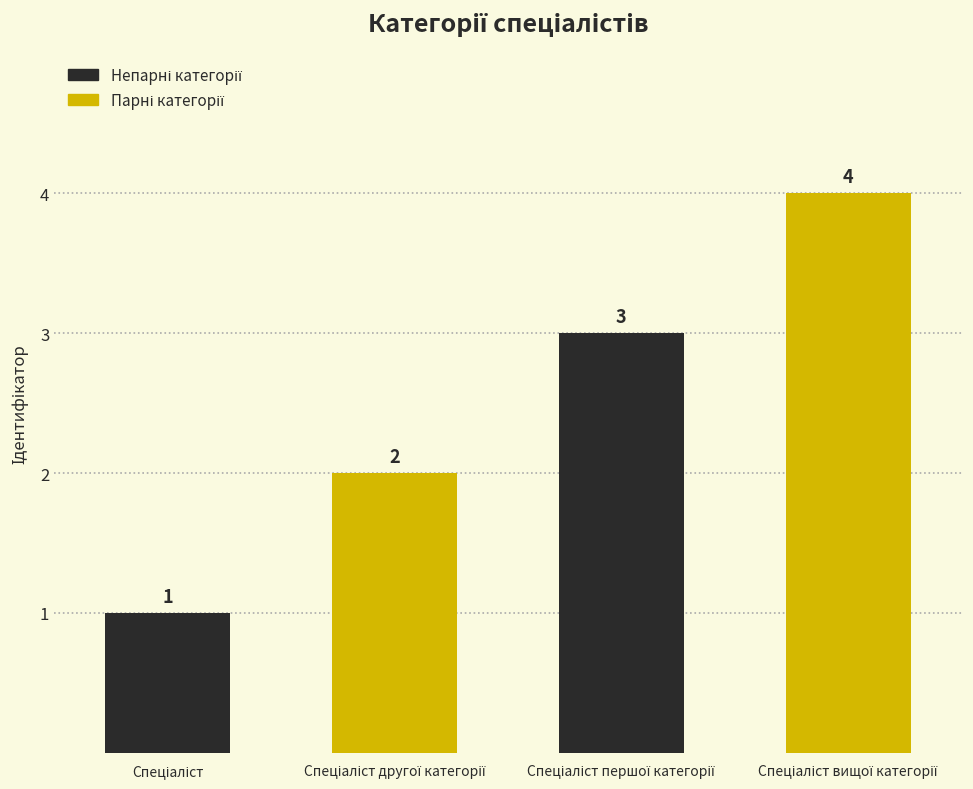

What is the greatest value displayed?

4